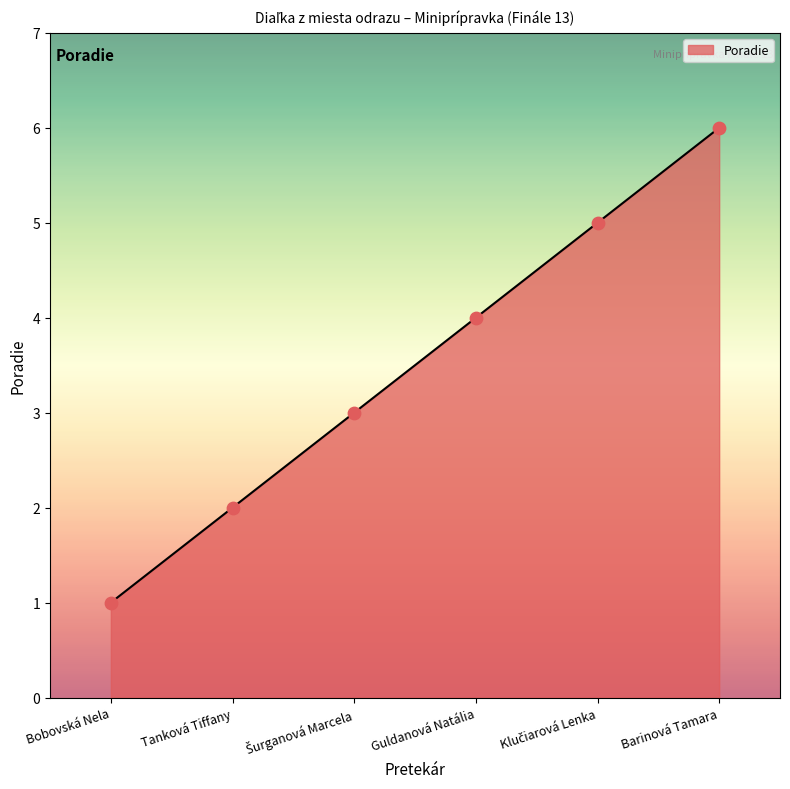

Between Tanková Tiffany and Guldanová Natália, which is larger?

Guldanová Natália